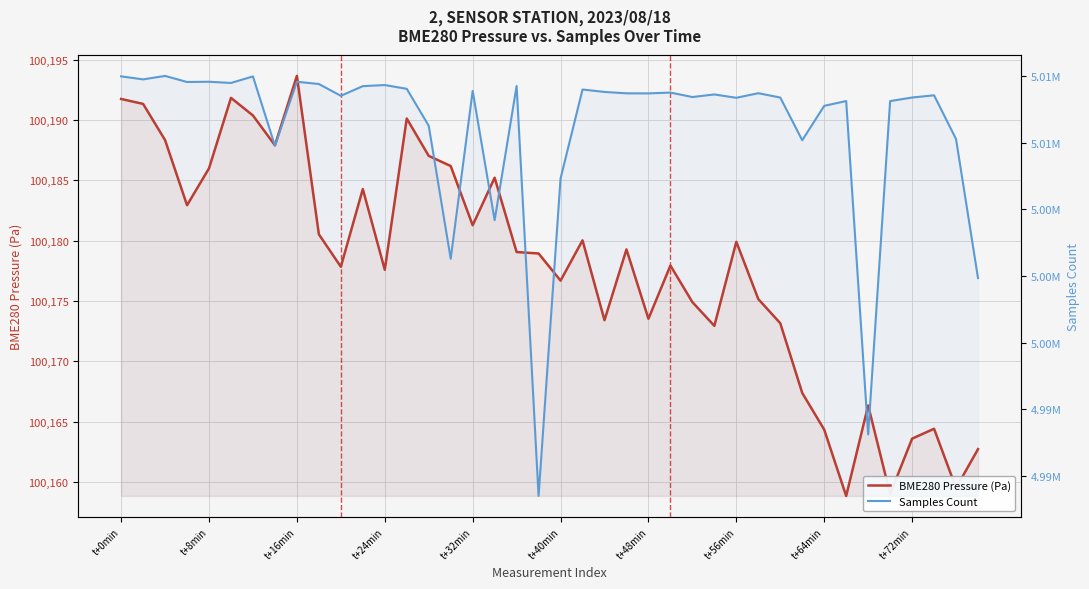

True or false: BME280 Pressure (Pa) has a value of 147175.7 at t+48min.

False